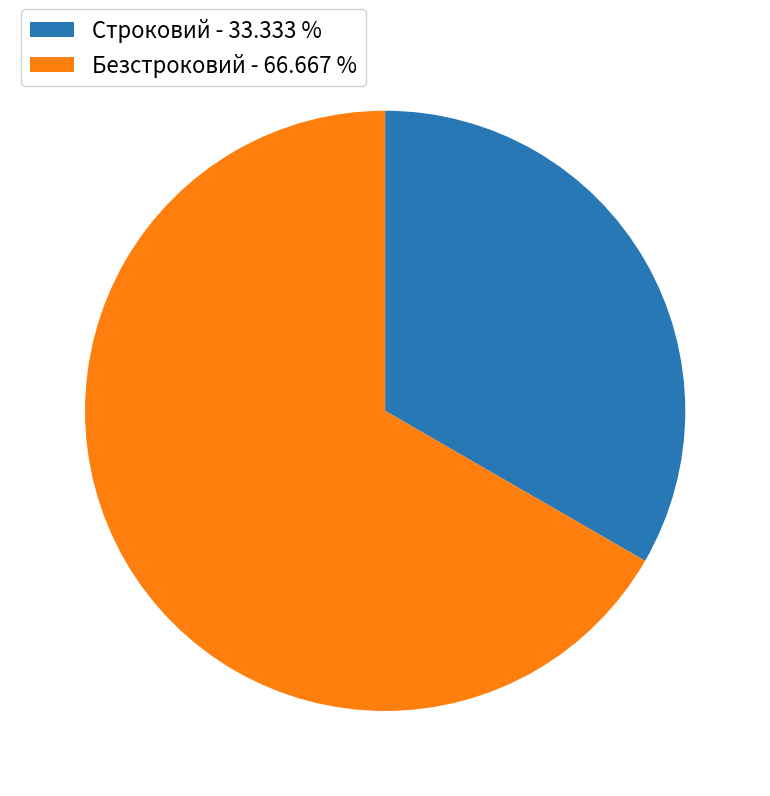

The Безстроковий slice represents 81% of the pie. True or false?

False